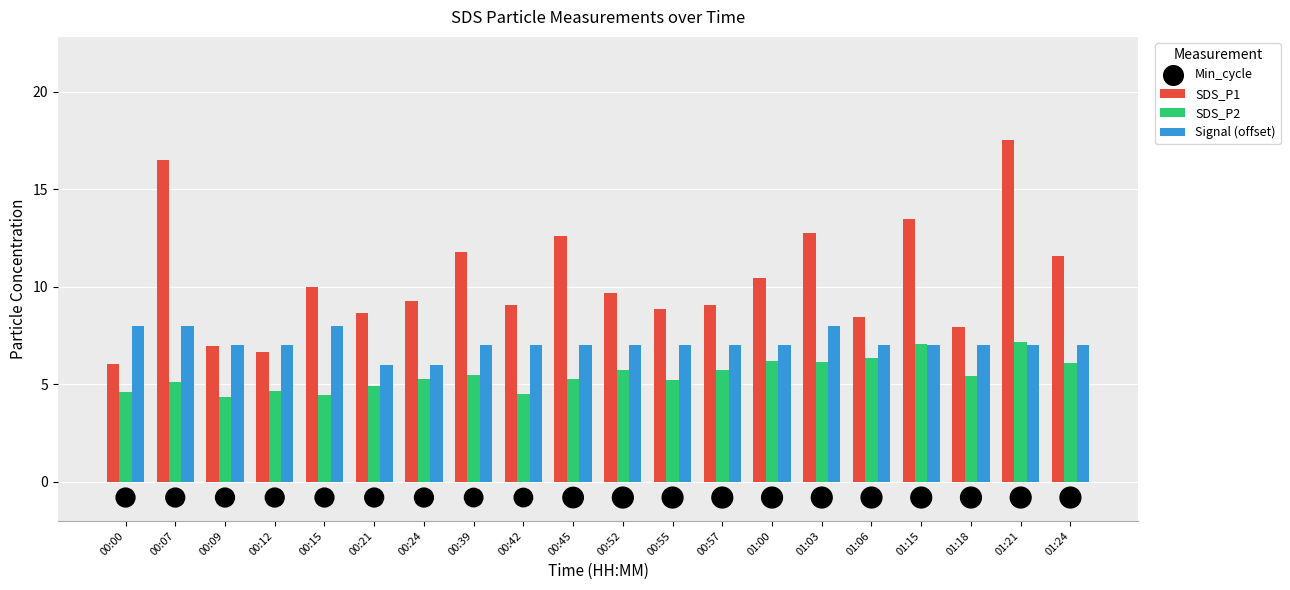

What is the total value across all series at 00:24?

19.8